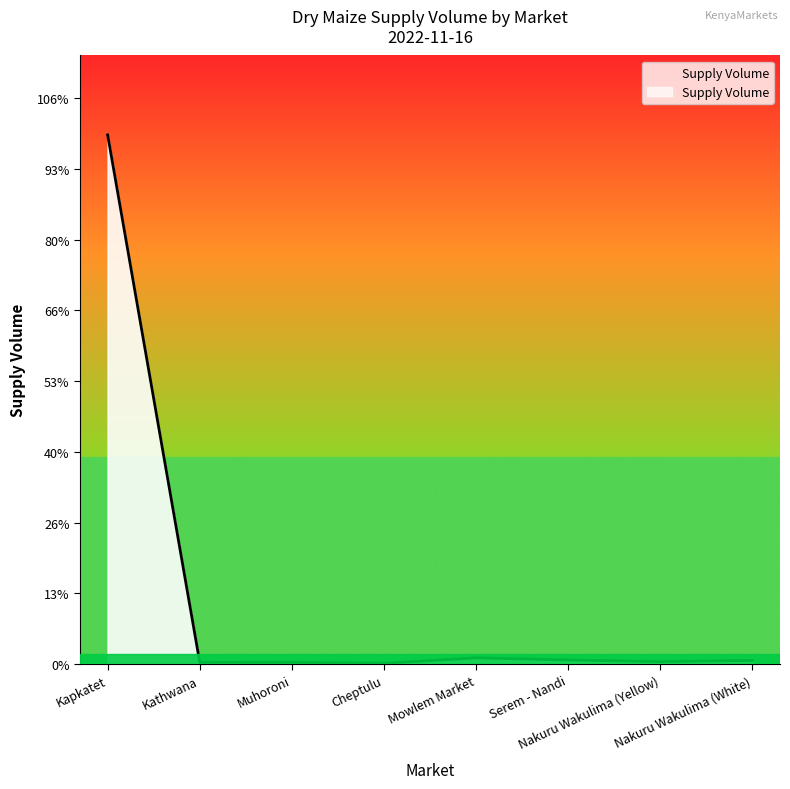

Is this an area chart (filled region under the line)?

Yes